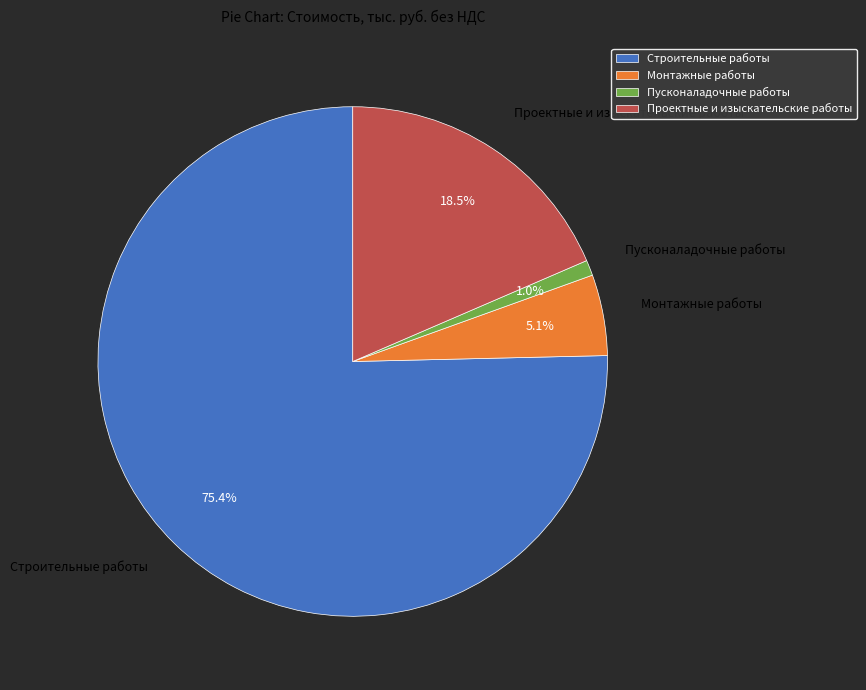

Rank the categories by value from lowest to highest.

Пусконаладочные работы, Монтажные работы, Проектные и изыскательские работы, Строительные работы